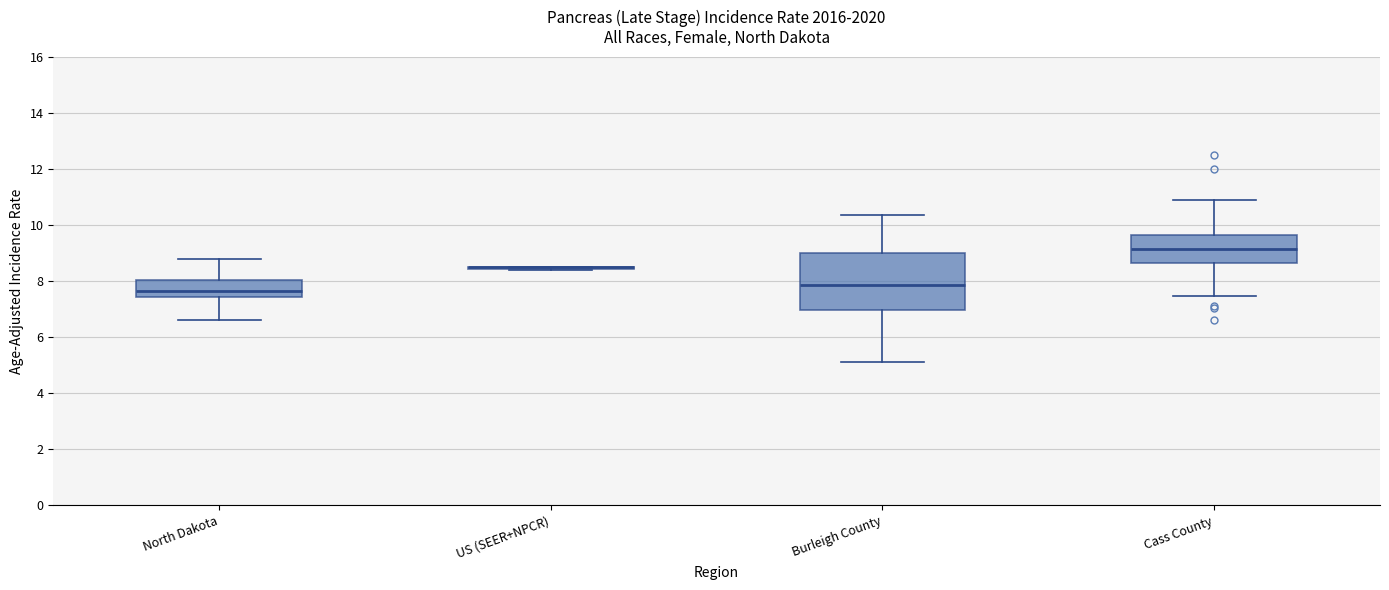

Reading left to right, transcribe this box plot: for each box, give where its median line is, the range the box spans, and where its two whiskers end, as read against the y-axis. The values are not printed on the chart, so give them approximately, as read against the axis.

North Dakota: median 7.6, box 7.4 to 8.0, whiskers 6.6 to 8.8
US (SEER+NPCR): box collapsed to a line at 8.4, whiskers 8.4 to 8.6
Burleigh County: median 7.8, box 7.0 to 9.0, whiskers 5.2 to 10.4
Cass County: median 9.2, box 8.6 to 9.6, whiskers 7.4 to 10.8